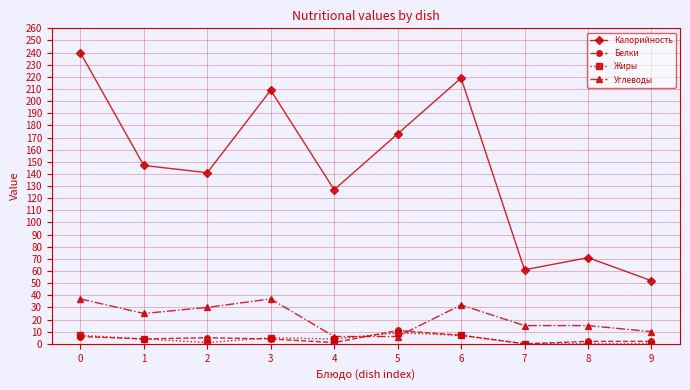

Which series has the widest spread of values?

Калорийность